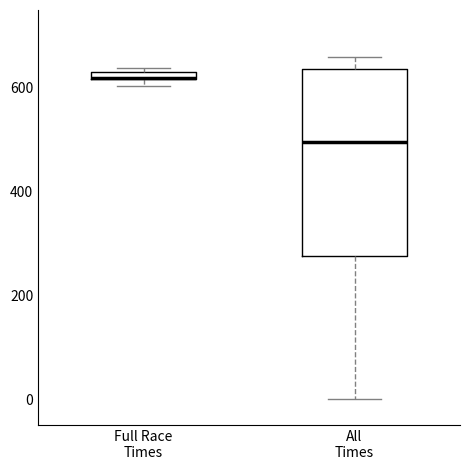

Where is the upper edge of the box for Full Race Times on the y-axis? The values are not printed on the chart, so give them approximately, as read against the axis.

640